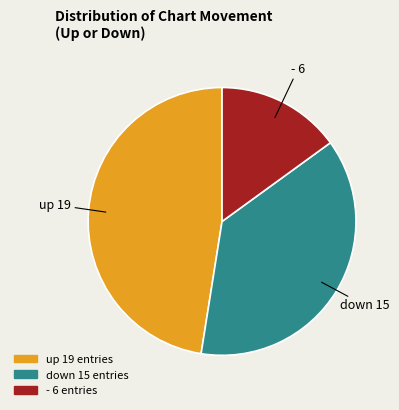

Is there any slice that represents more than half of the pie?

No